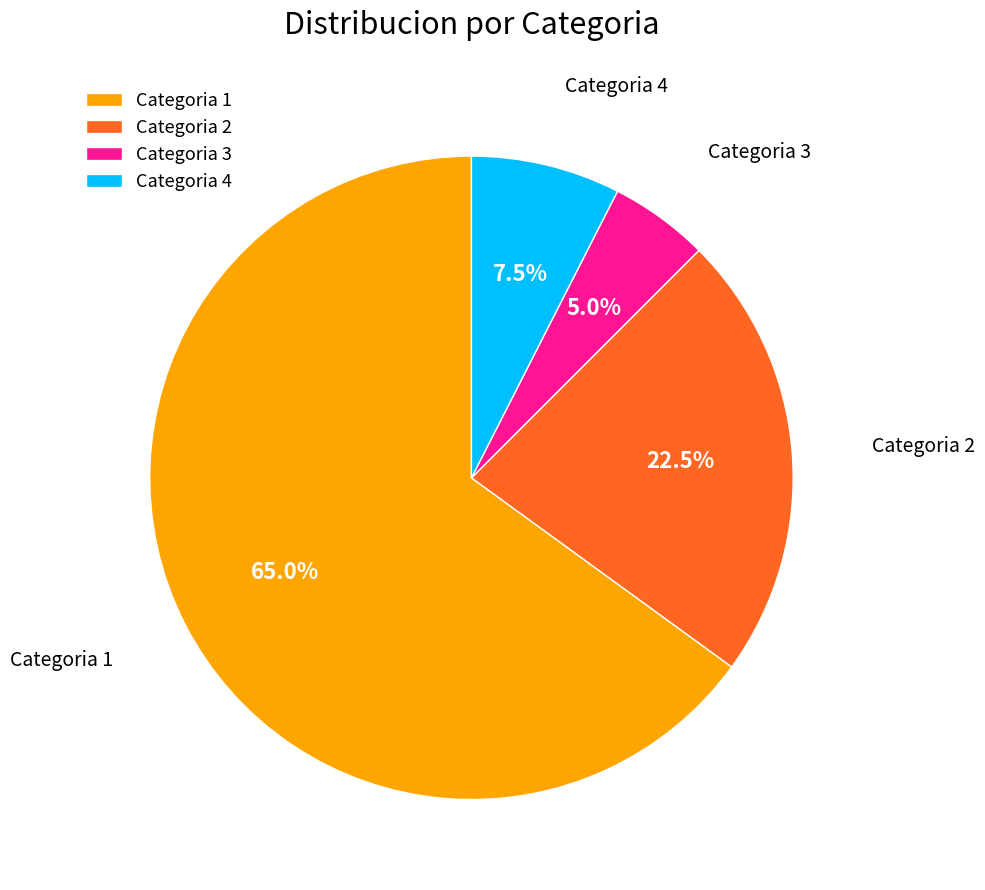

Rank the categories by value from lowest to highest.

Categoria 3, Categoria 4, Categoria 2, Categoria 1